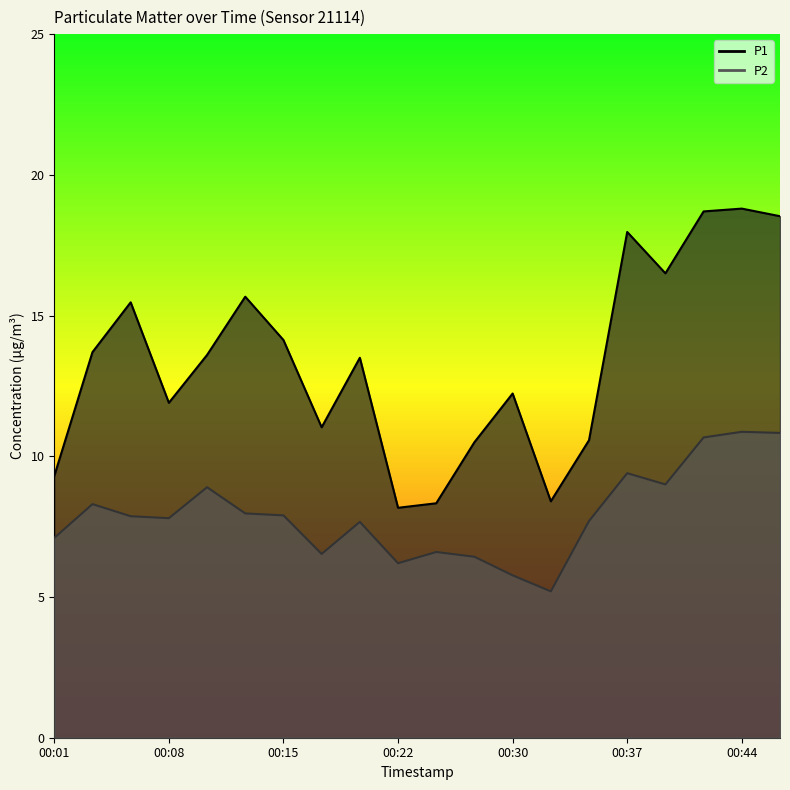

At which label does P1 reach its peak?

00:44